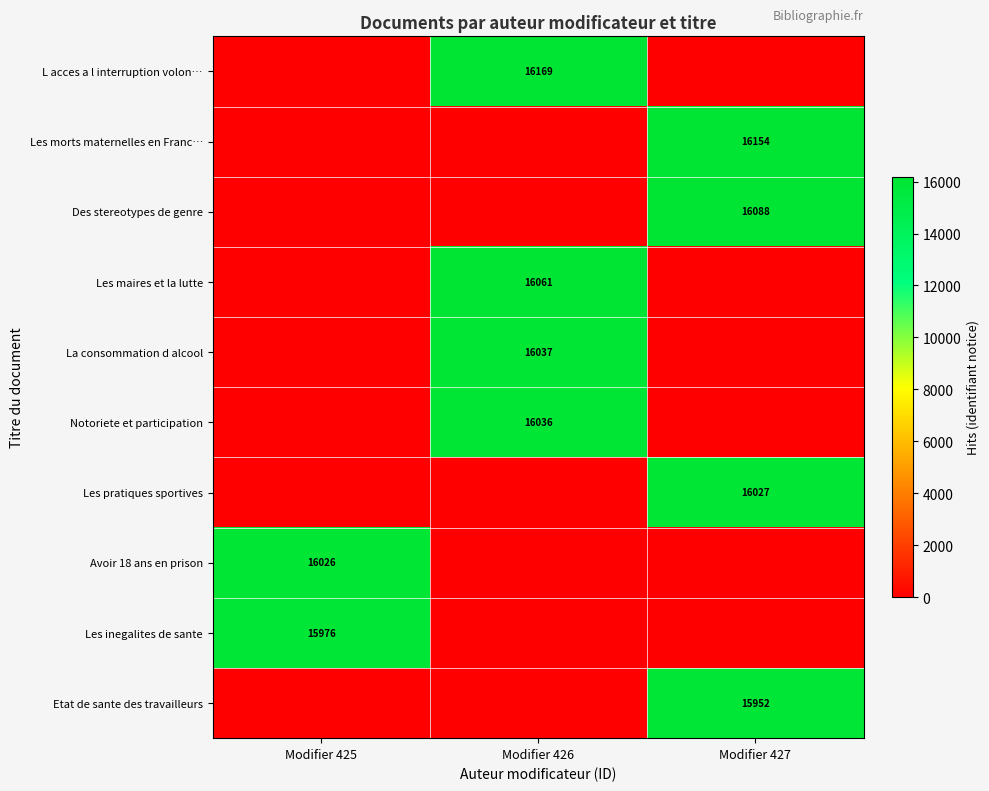

Is the value of La consommation d alcool at Modifier 426 greater than the value of Les morts maternelles en Franc… at Modifier 427?

No